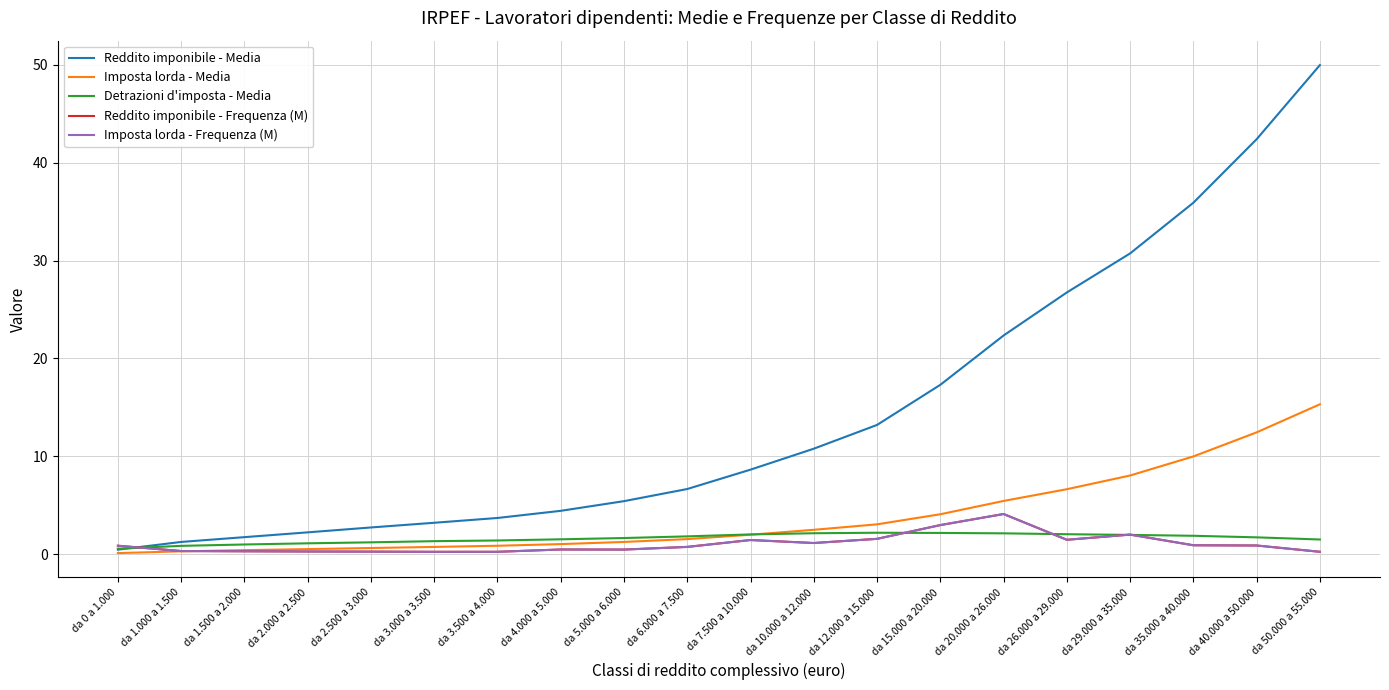

At which category is the sum across all series the highest?

da 50.000 a 55.000